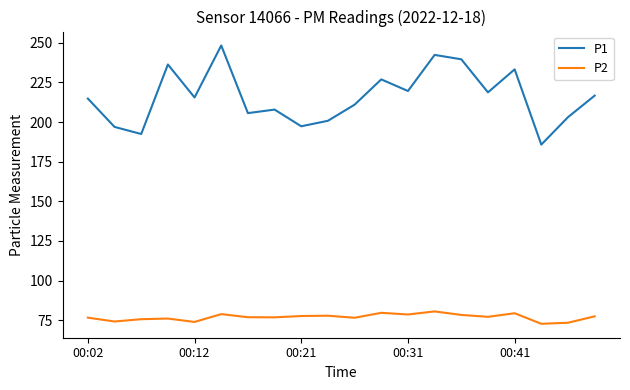

Which series has the largest total across all categories?

P1